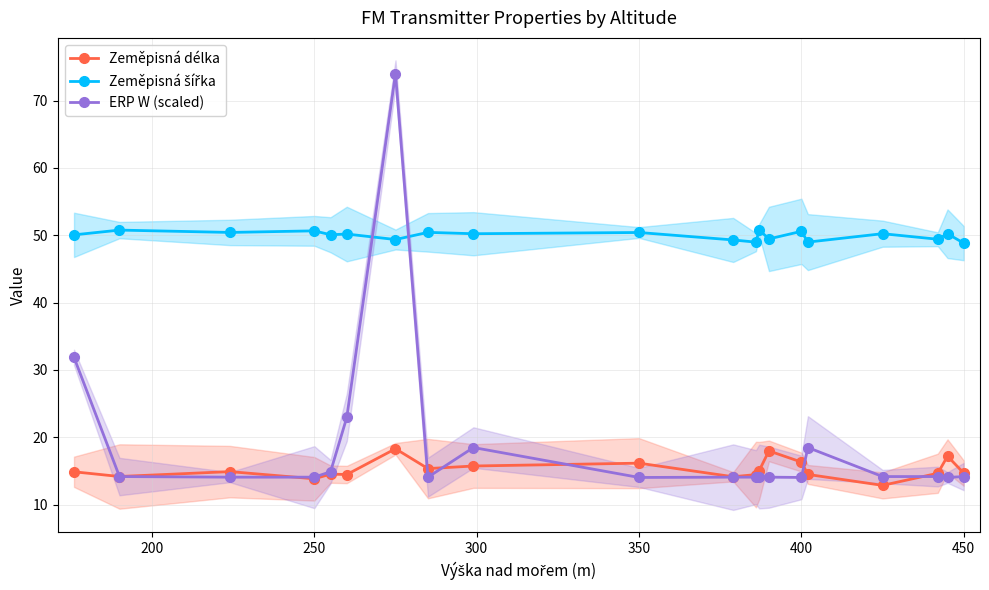

What is the maximum value for Zeměpisná délka?

18.3